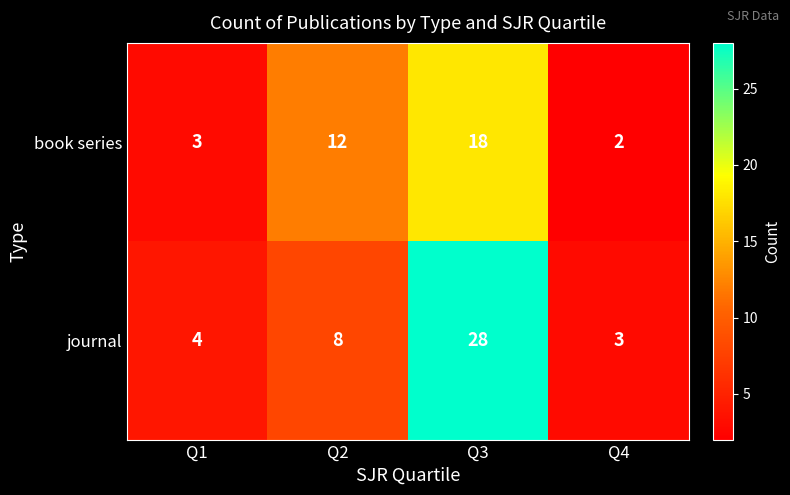

Reading left to right, what are all the values shown in this chart?

book series: 3	12	18	2
journal: 4	8	28	3